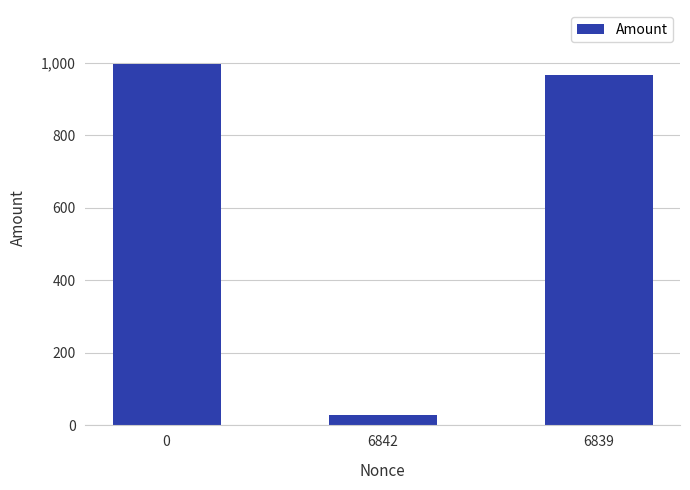

How many bars are there in total?

3